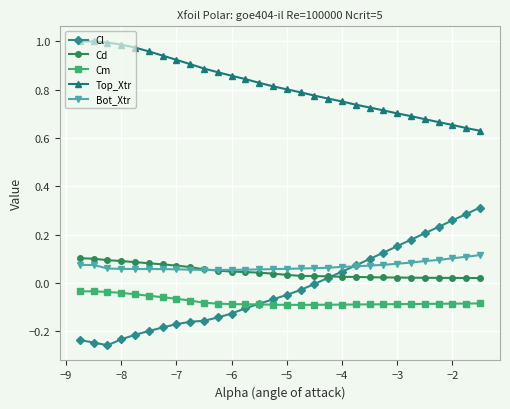

True or false: Bot_Xtr and Top_Xtr intersect in this chart.

False